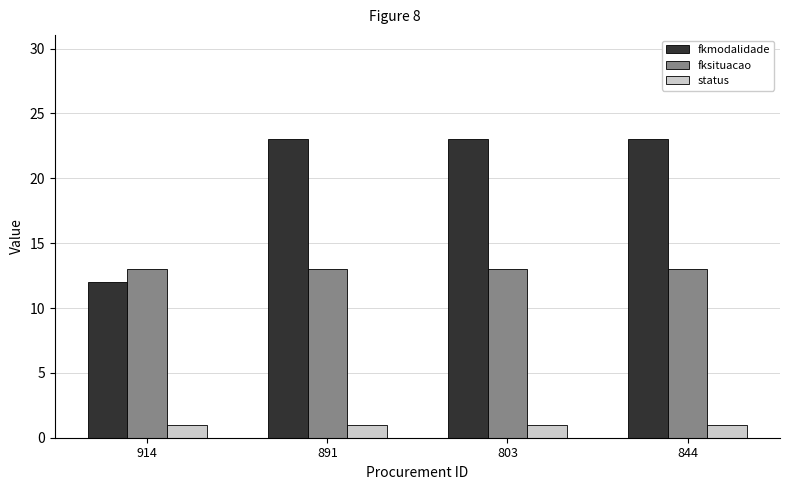

What is the total value across all series at 914?

26